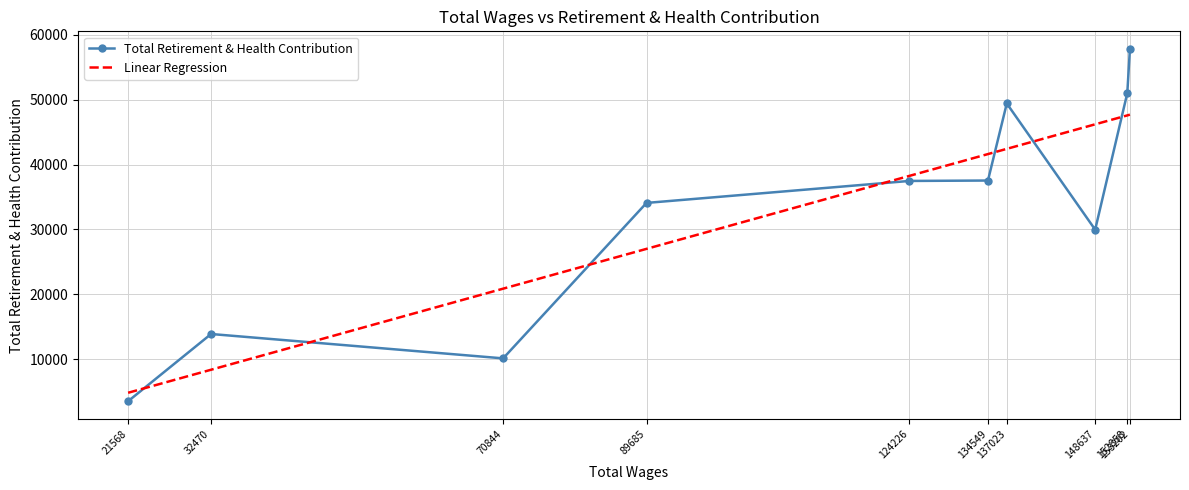

How many data points are less than 37474?

5